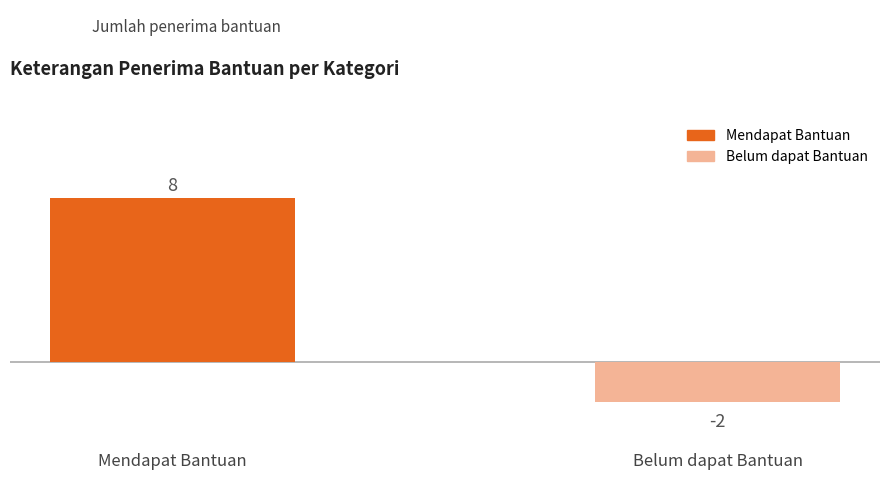

Are the bars horizontal?

No